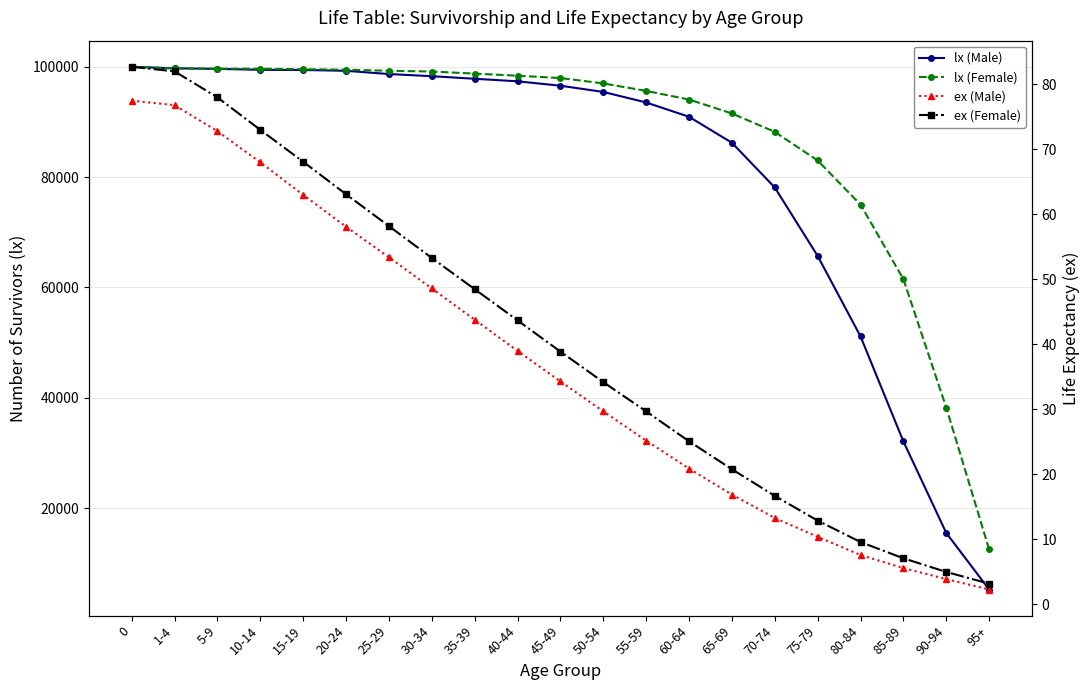

At which label is ex (Female) closest to 42?

40-44